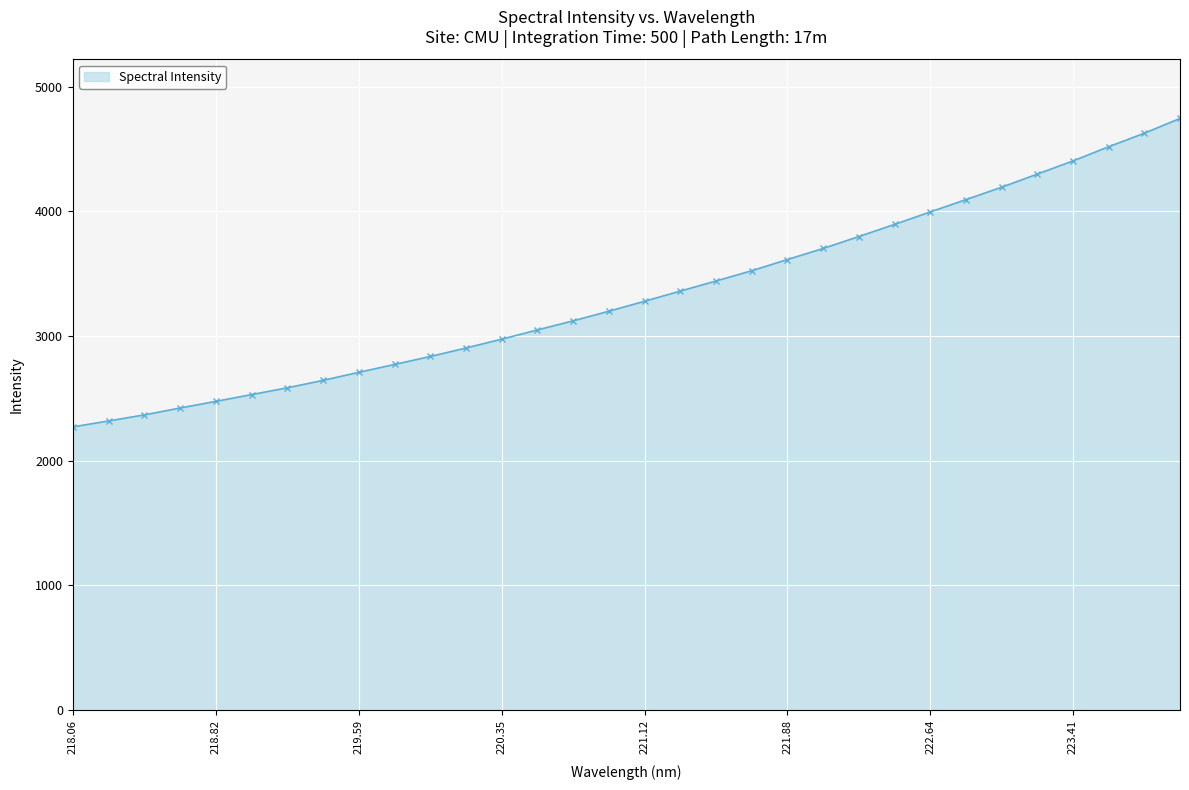

What is the maximum value shown in the chart?

4746.2